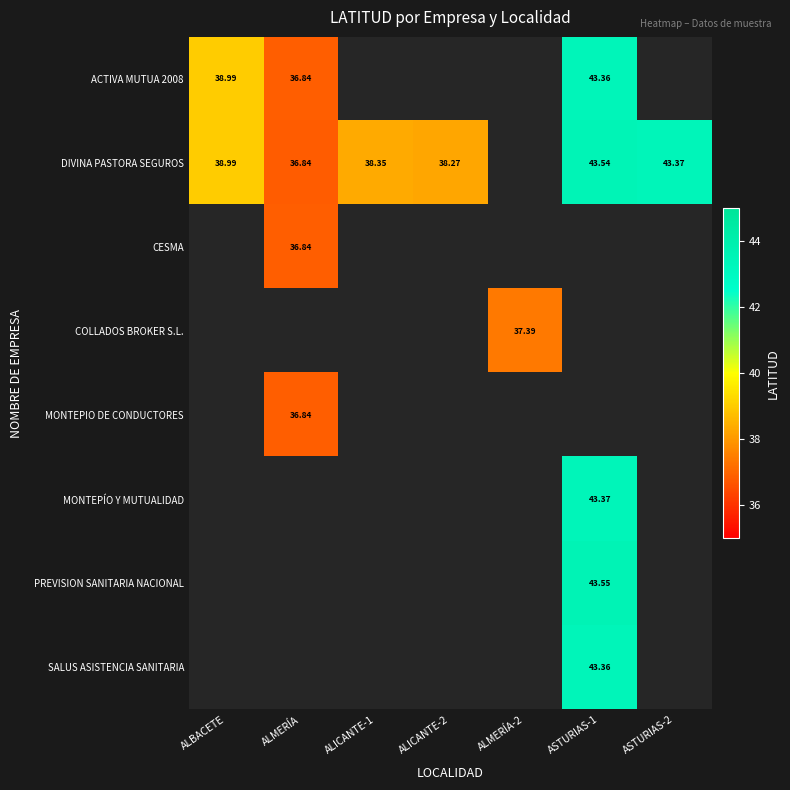

What is the sum of all SALUS ASISTENCIA SANITARIA values?

43.4